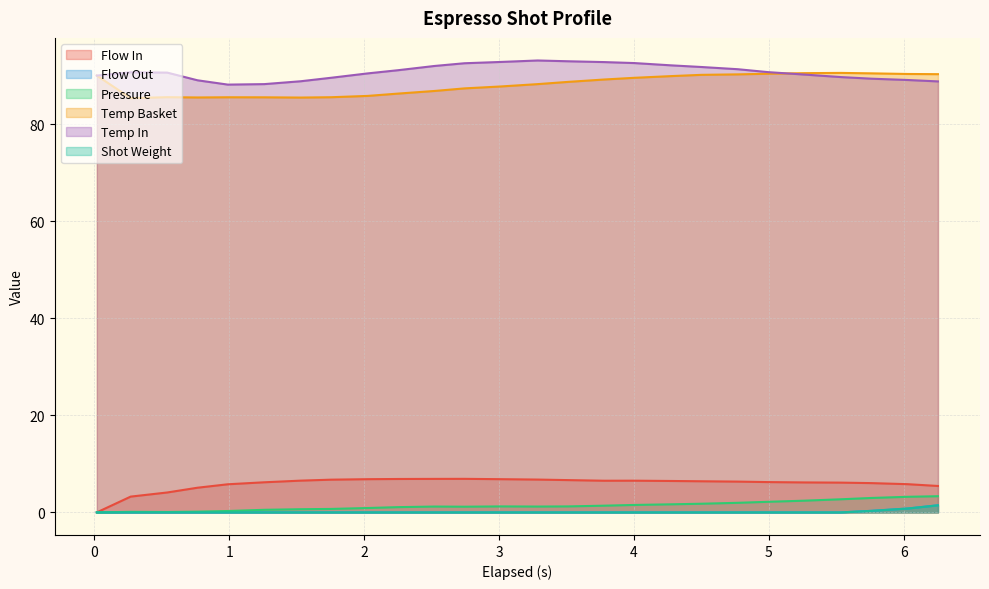

What is the greatest value displayed?

93.1